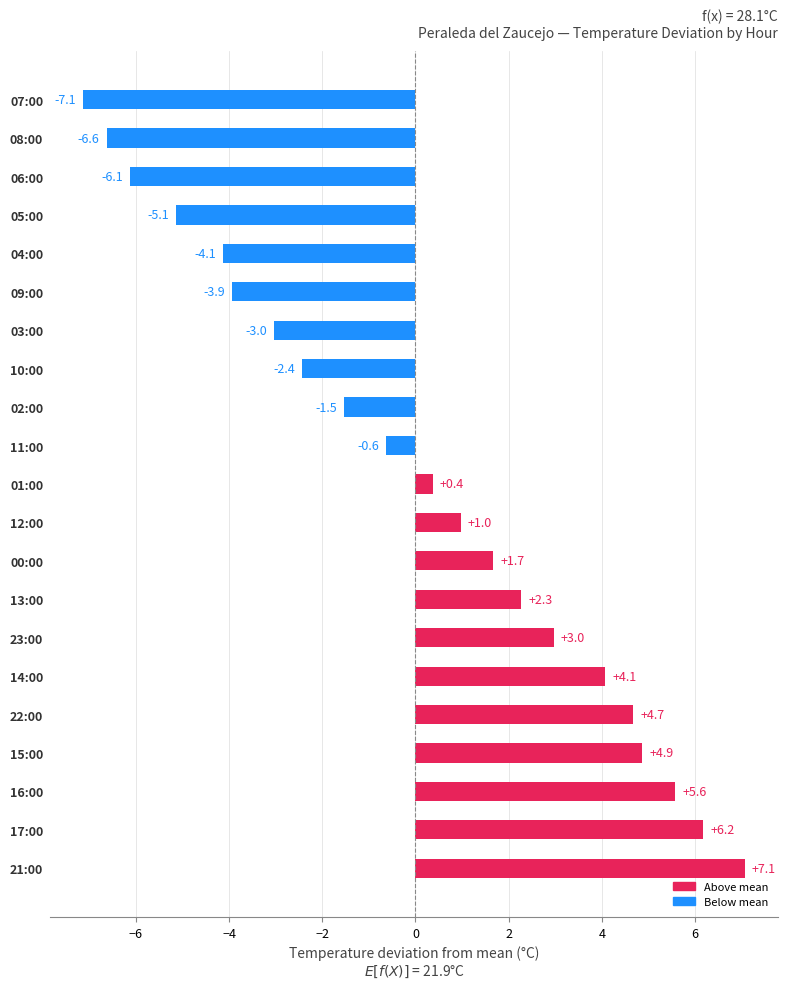

Reading bottom to top, list all the values displayed in this chart.

21:00=7.1	17:00=6.2	16:00=5.6	15:00=4.9	22:00=4.7	14:00=4.1	23:00=3.0	13:00=2.3	00:00=1.7	12:00=1.0	01:00=0.4	11:00=-0.6	02:00=-1.5	10:00=-2.4	03:00=-3.0	09:00=-3.9	04:00=-4.1	05:00=-5.1	06:00=-6.1	08:00=-6.6	07:00=-7.1